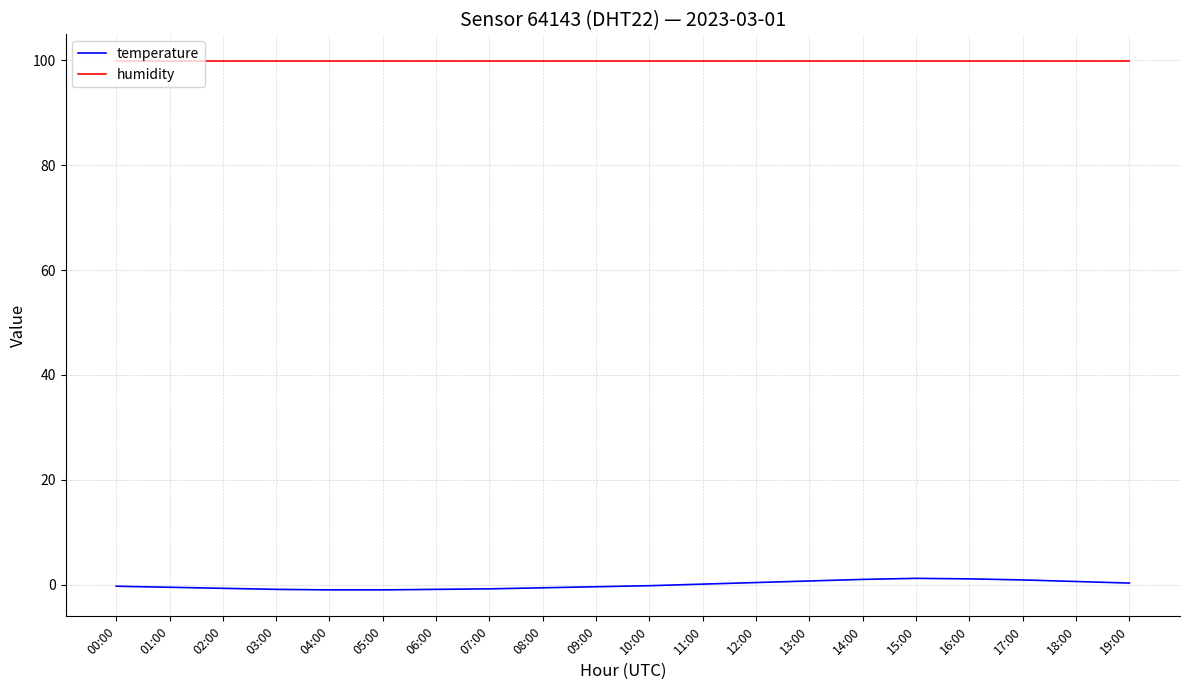

True or false: temperature and humidity cross at least once.

False